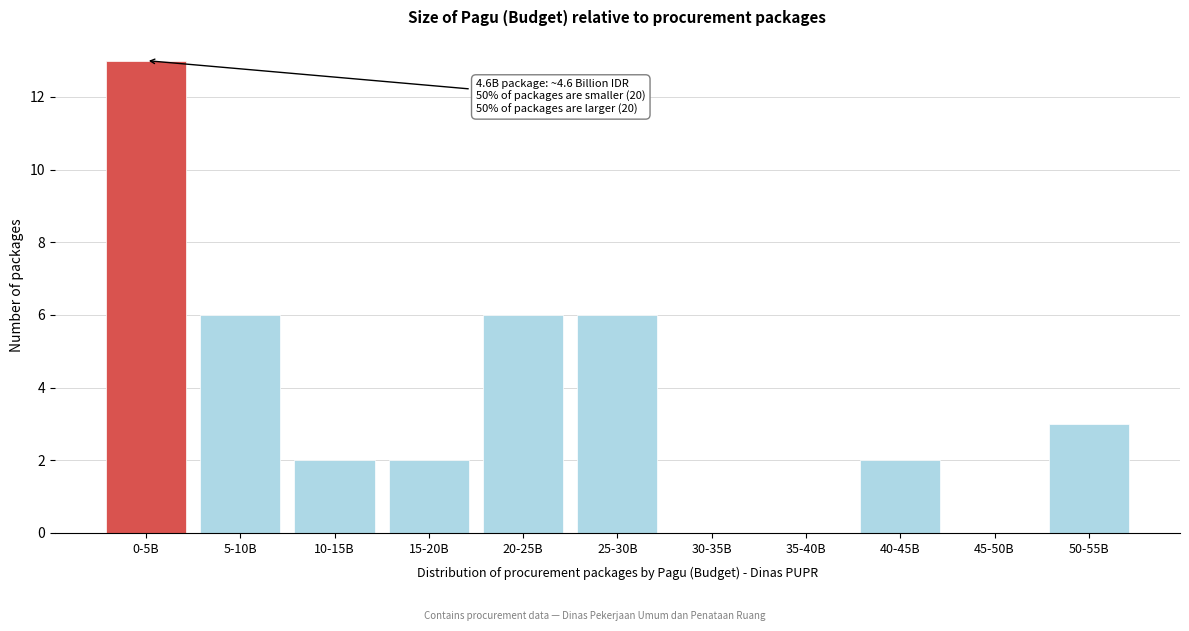

Reading left to right, what are all the values shown in this chart?

0-5B=13	5-10B=6	10-15B=2	15-20B=2	20-25B=6	25-30B=6	30-35B=0	35-40B=0	40-45B=2	45-50B=0	50-55B=3